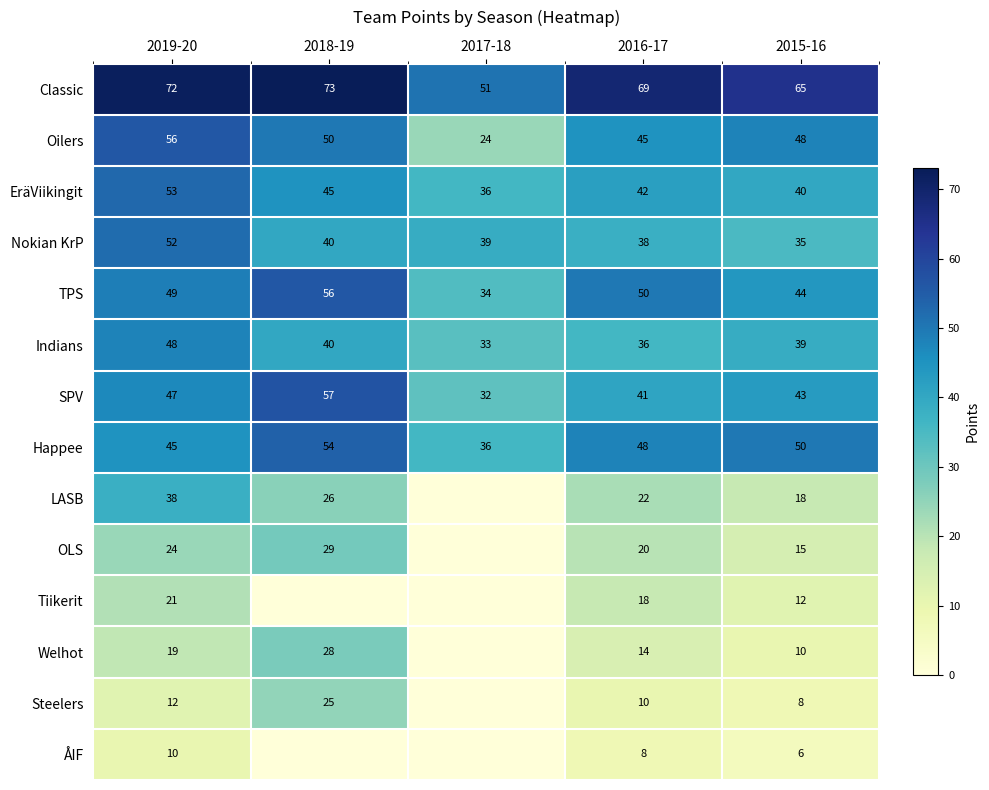

What is the sum of all EräViikingit values?

216